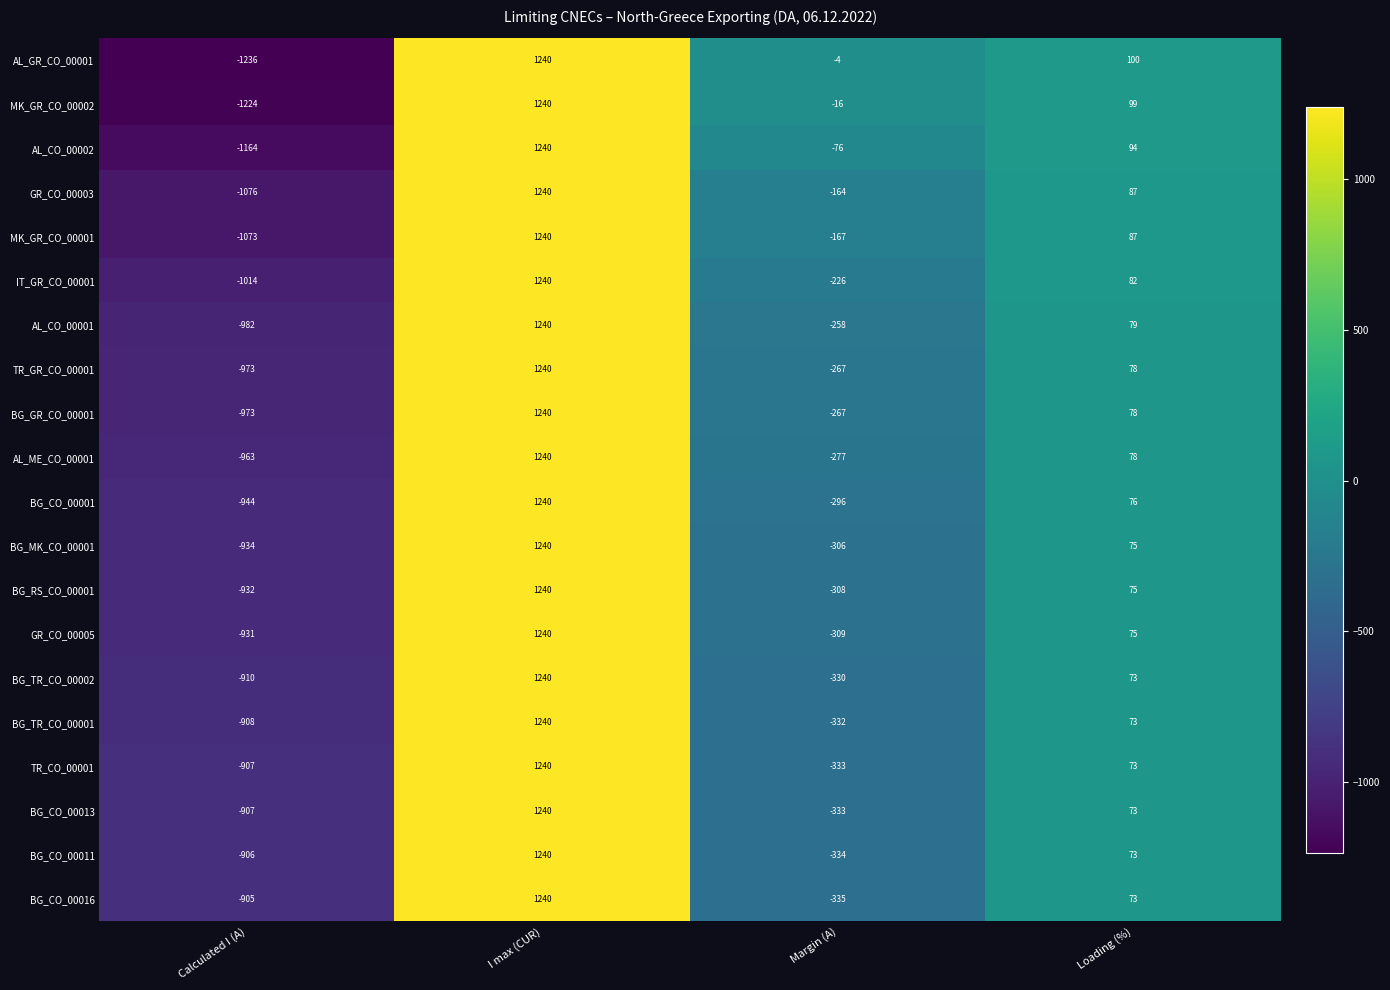

How many series are shown in this chart?

20